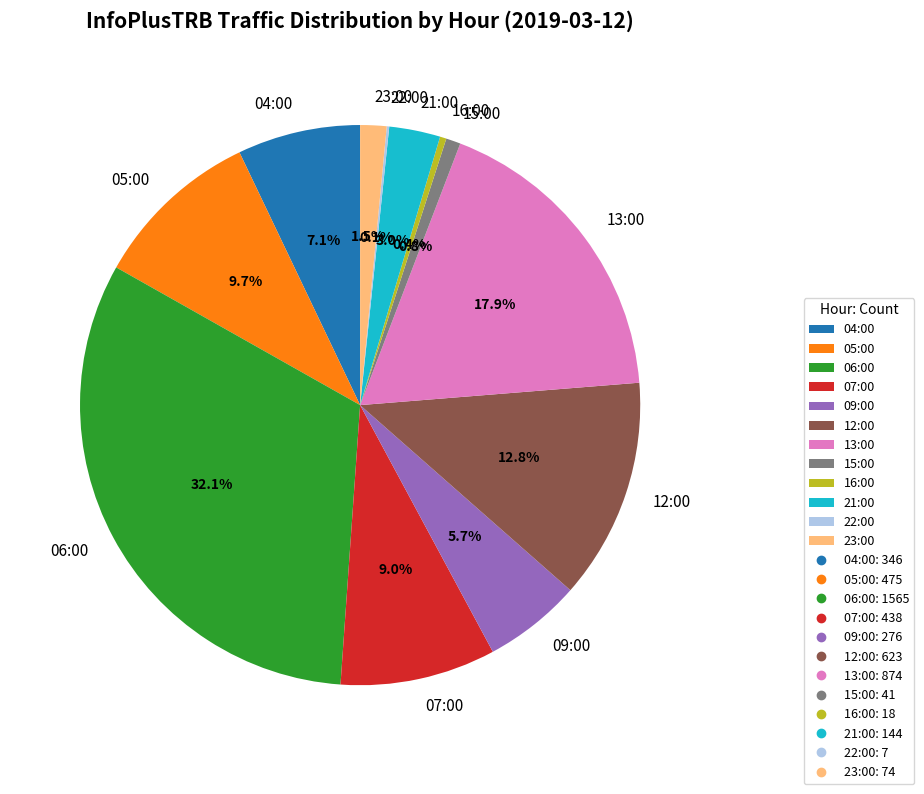

To the nearest percent, what percentage of the pie is 15:00?

1%